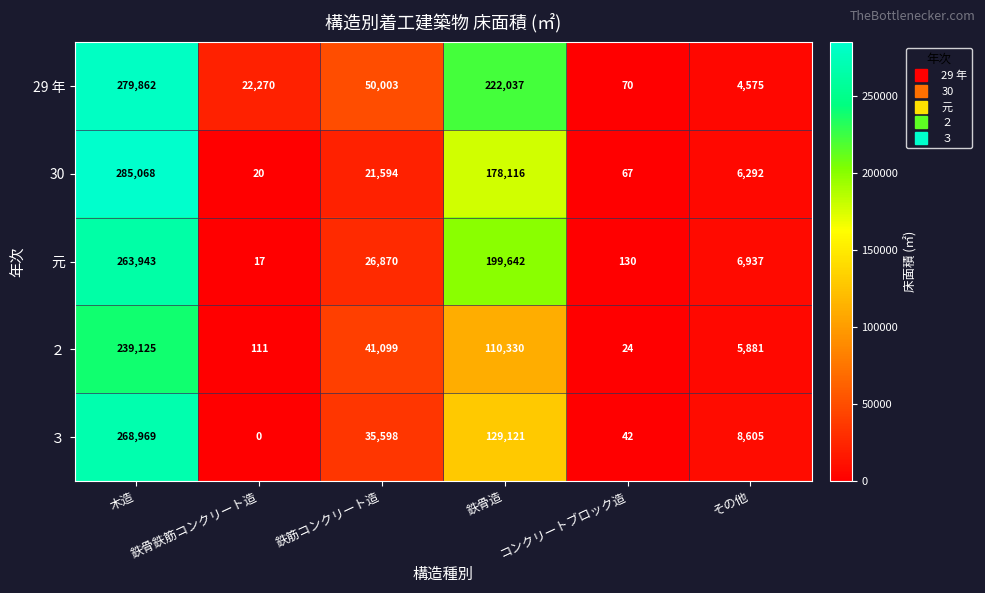

At which category is the sum across all series the highest?

木造